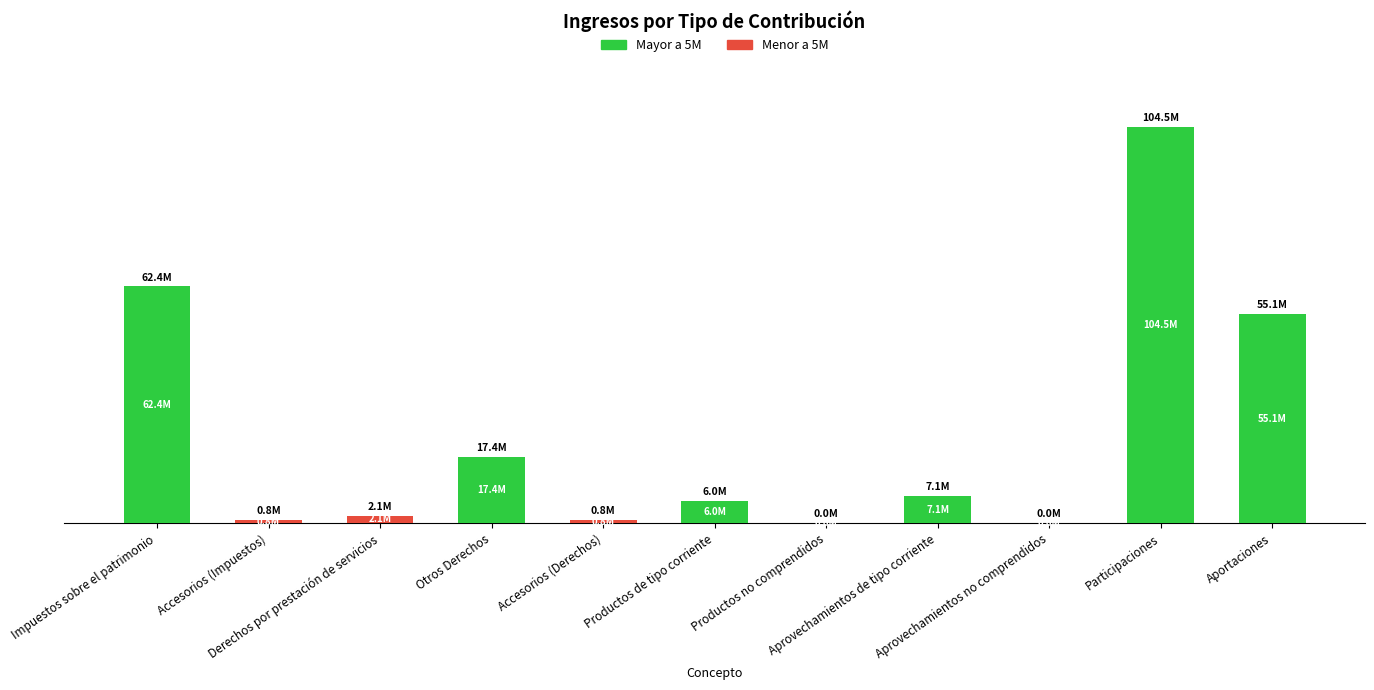

Are the bars horizontal?

No